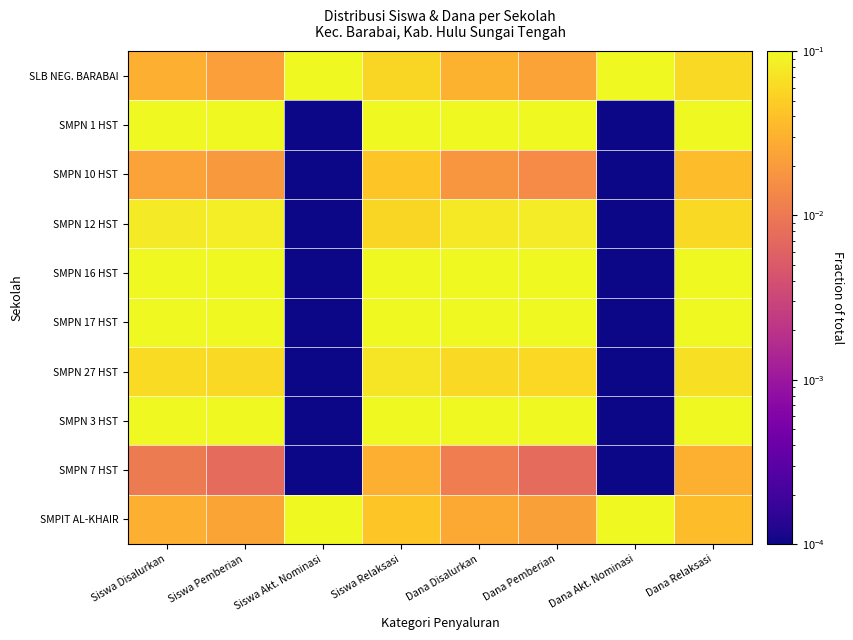

What is the spread (max minus min) of values at Siswa Akt. Nominasi?

0.5